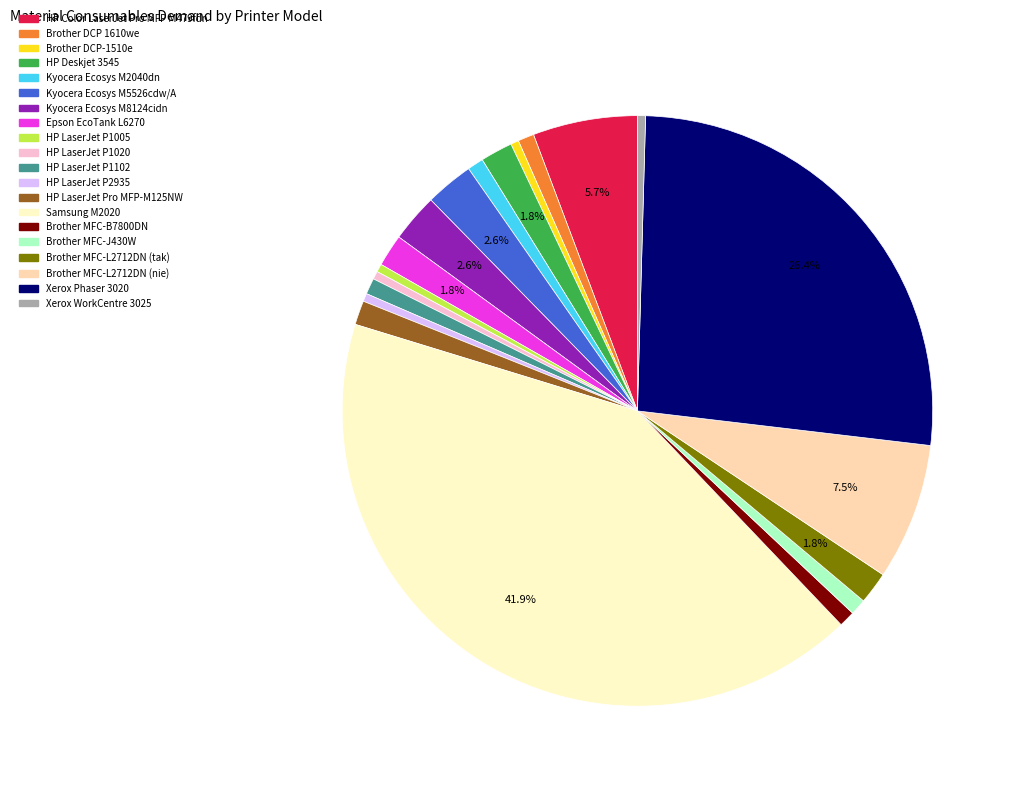

Which category has the biggest portion of the pie?

Samsung M2020